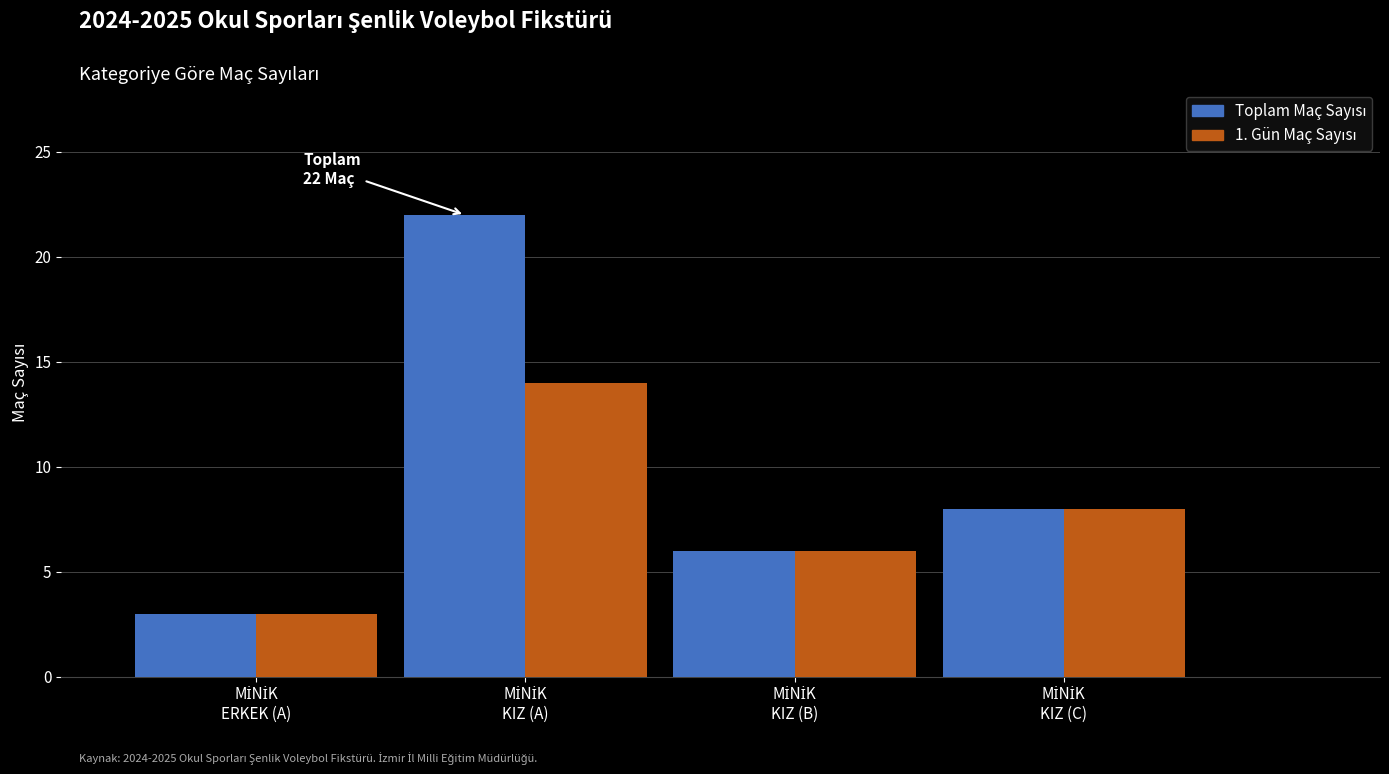

At how many categories does at least one series exceed 5?

3